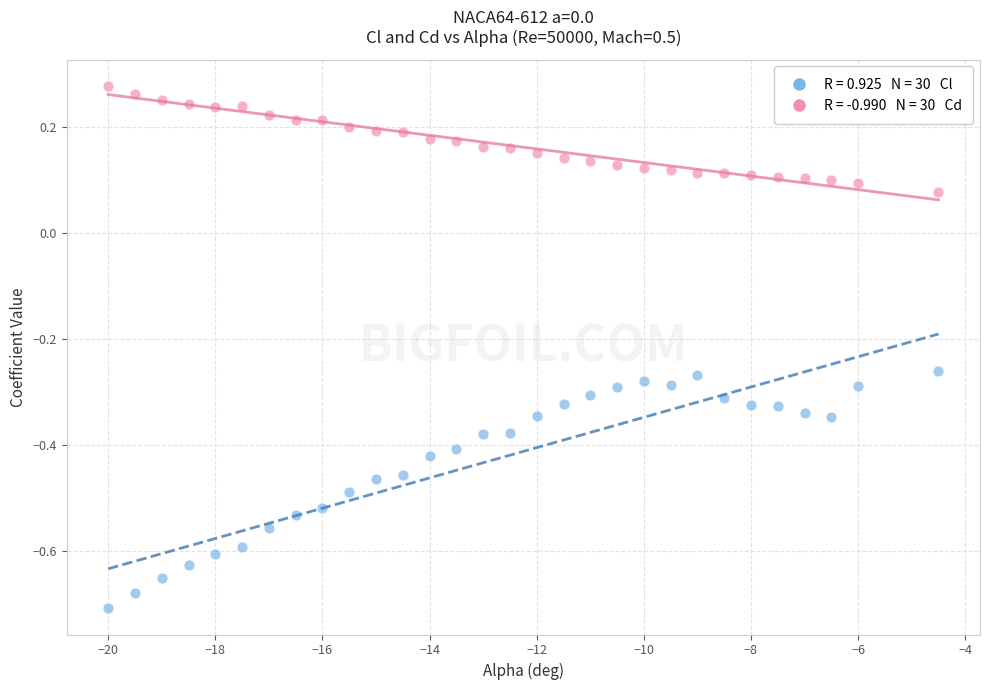

Across all data points, what is the range of Y values (max minus min)?

1.0